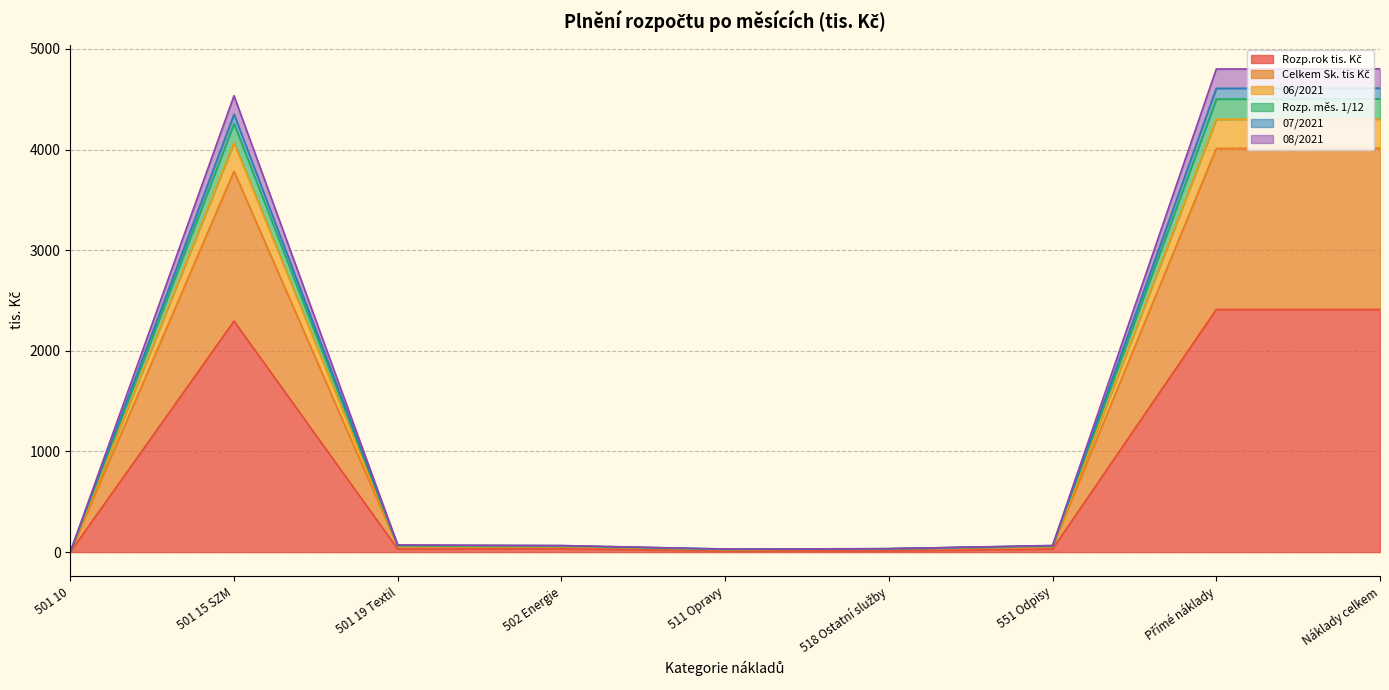

At which category does Celkem Sk. tis Kč reach its first local valley?

501 19 Textil